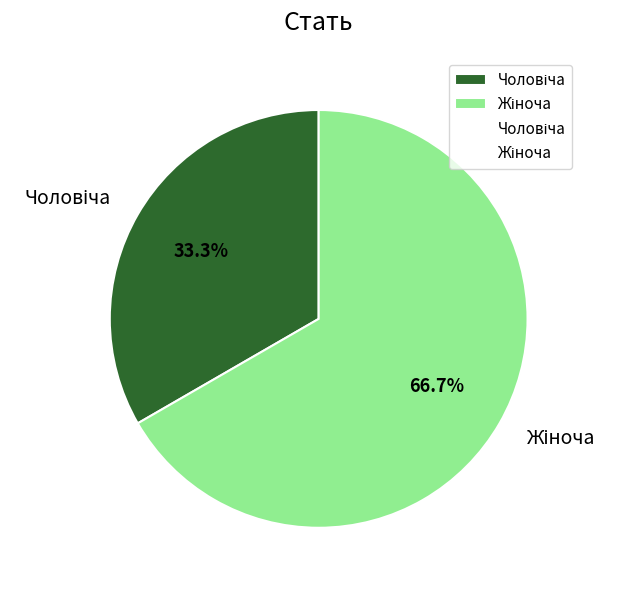

Does any single category account for the majority?

Yes